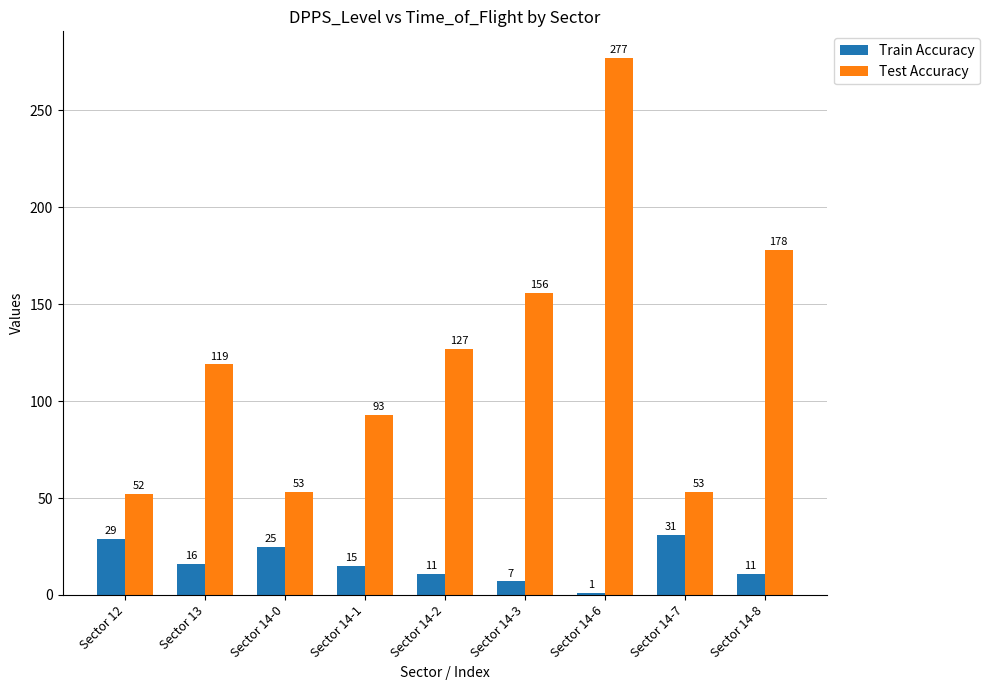

Between Sector 14-7 and Sector 14-8, which series saw the biggest shift?

Test Accuracy